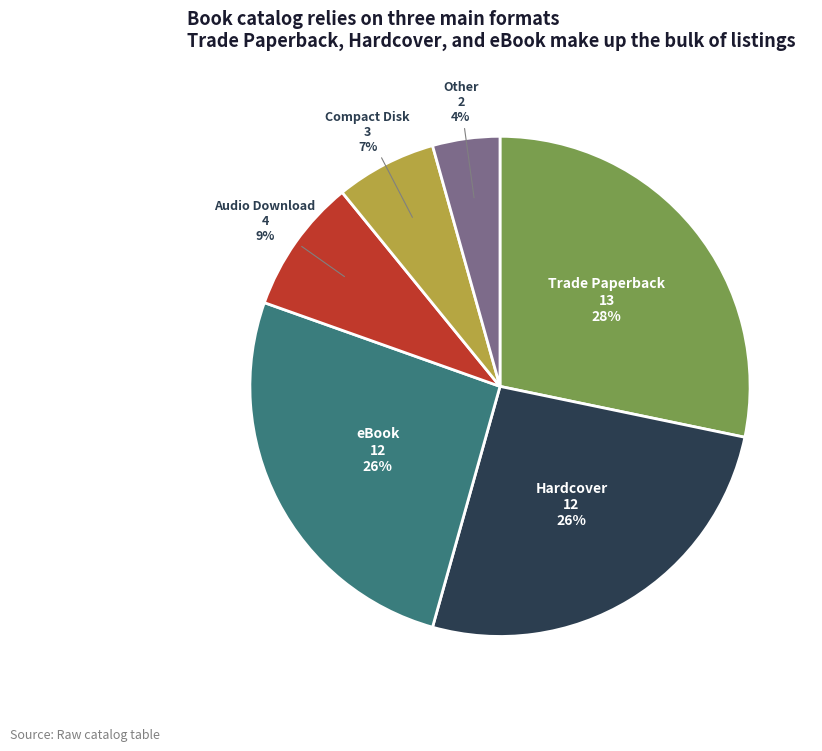

To the nearest percent, what is the average slice percentage?

17%